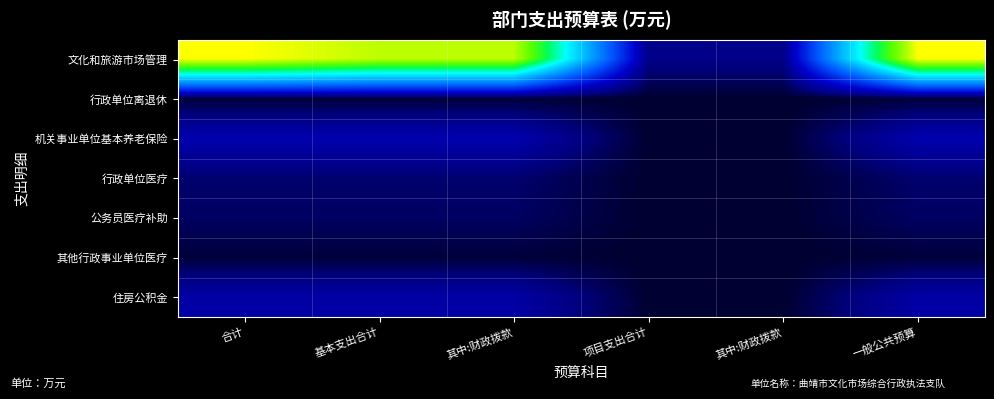

Which category has the lowest value across all series?

项目支出合计